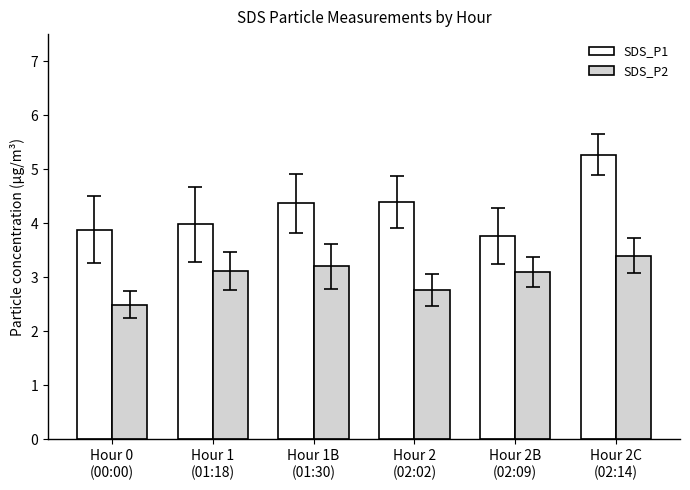

At which label does SDS_P2 reach its minimum?

Hour 0
(00:00)